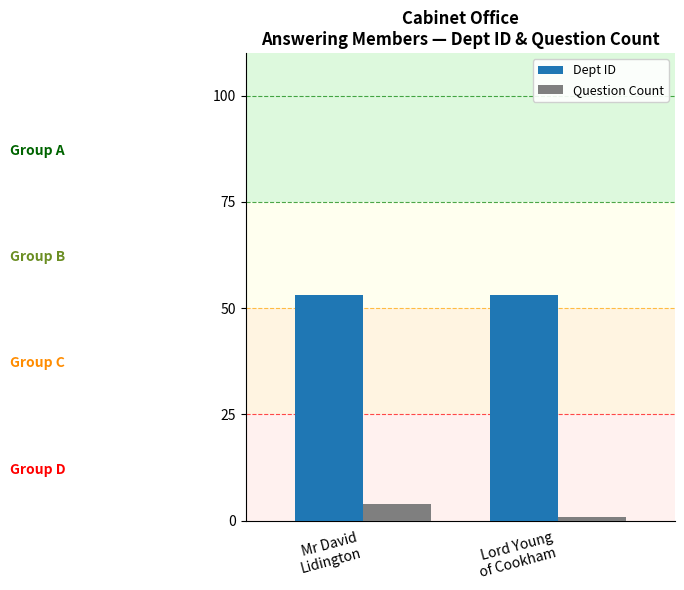

List the series in order of their peak value, highest first.

Dept ID, Question Count